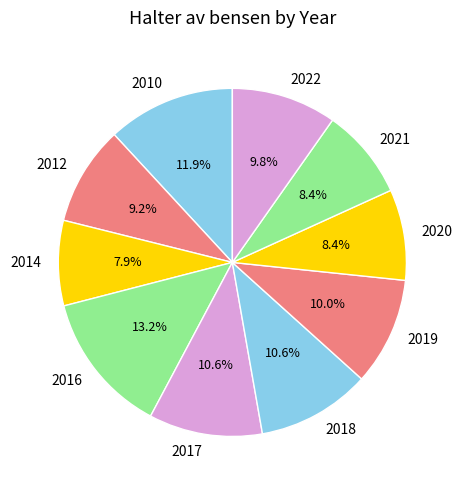

True or false: 2014 accounts for 1% of the total.

False